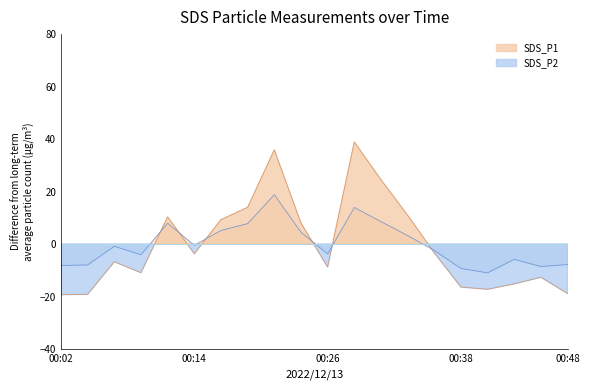

Read the SDS_P1 value at 00:24.

8.0